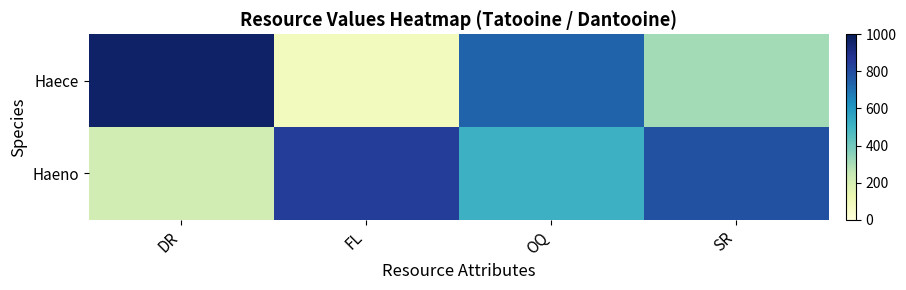

How many series are shown in this chart?

2